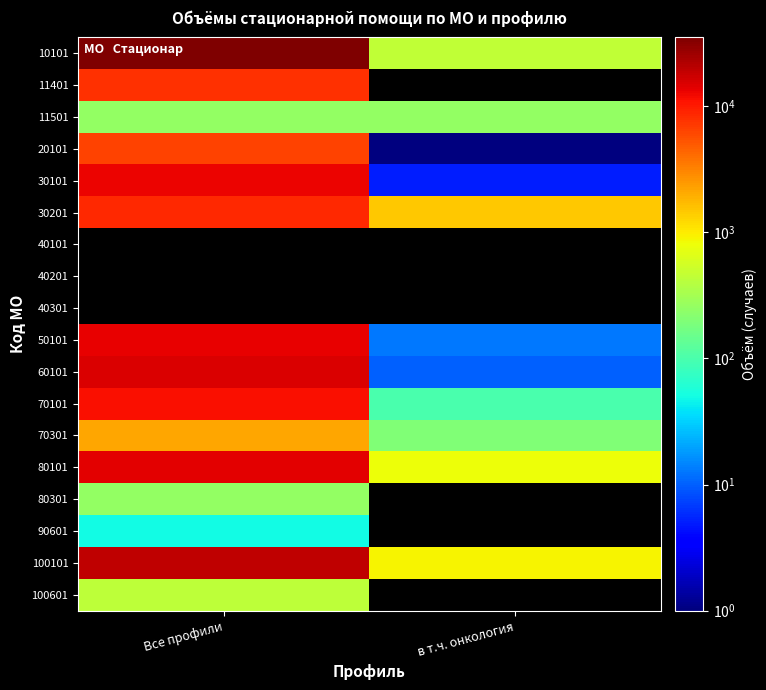

Rank the series by their maximum value, from lowest to highest.

40101, 40201, 40301, 90601, 11501, 80301, 100601, 70301, 20101, 11401, 30201, 70101, 30101, 50101, 80101, 60101, 100101, 10101